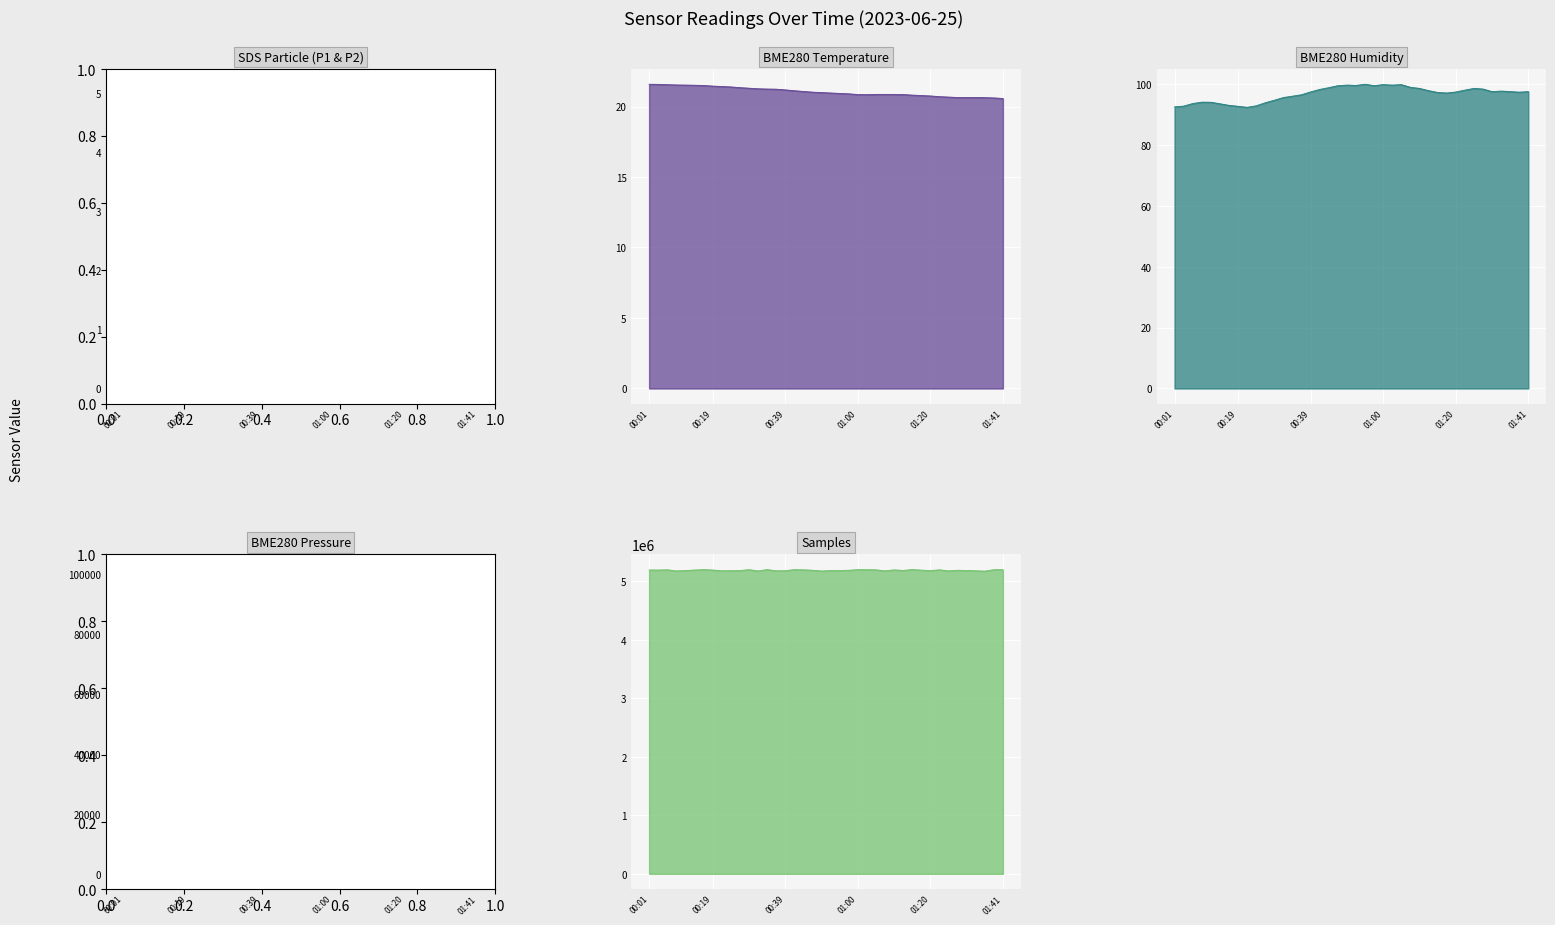

Where is the first local minimum for BME280_humidity?

00:21